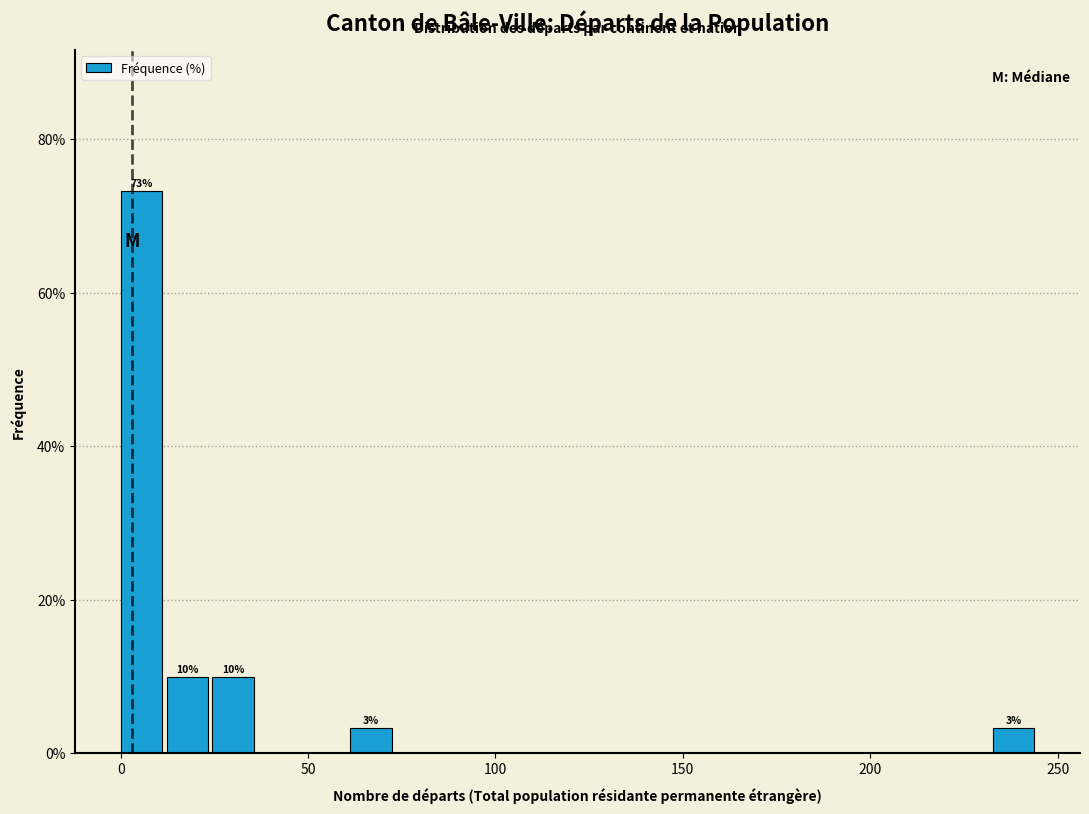

Around what value on the x-axis is the tallest bar? Give the approximate position of its centre, as read against the axis.

5